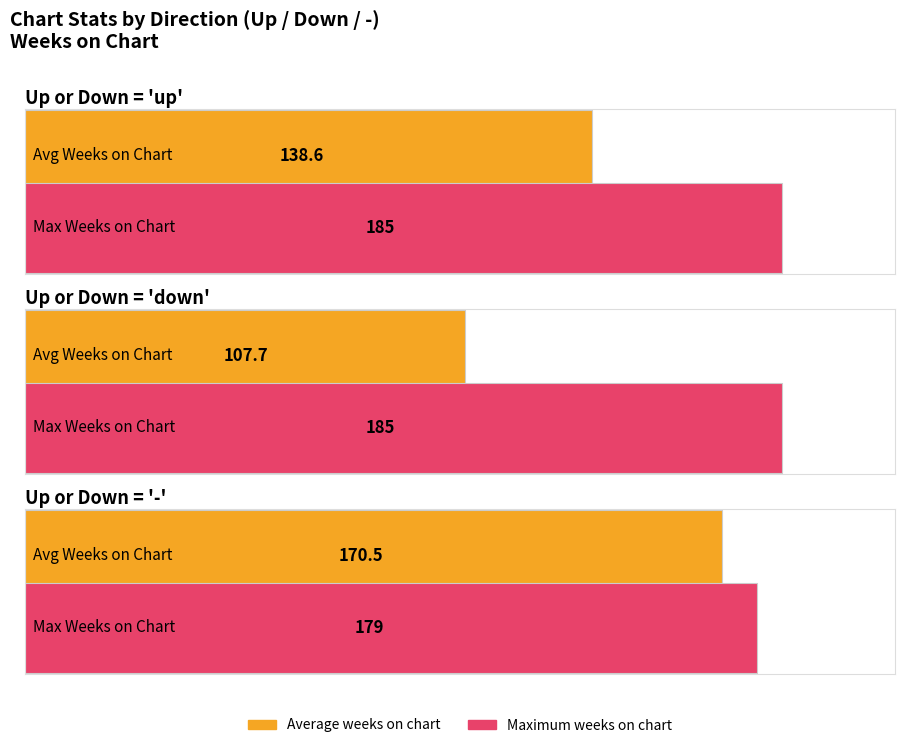

Rank the series by their average value, from lowest to highest.

Average, Maximum